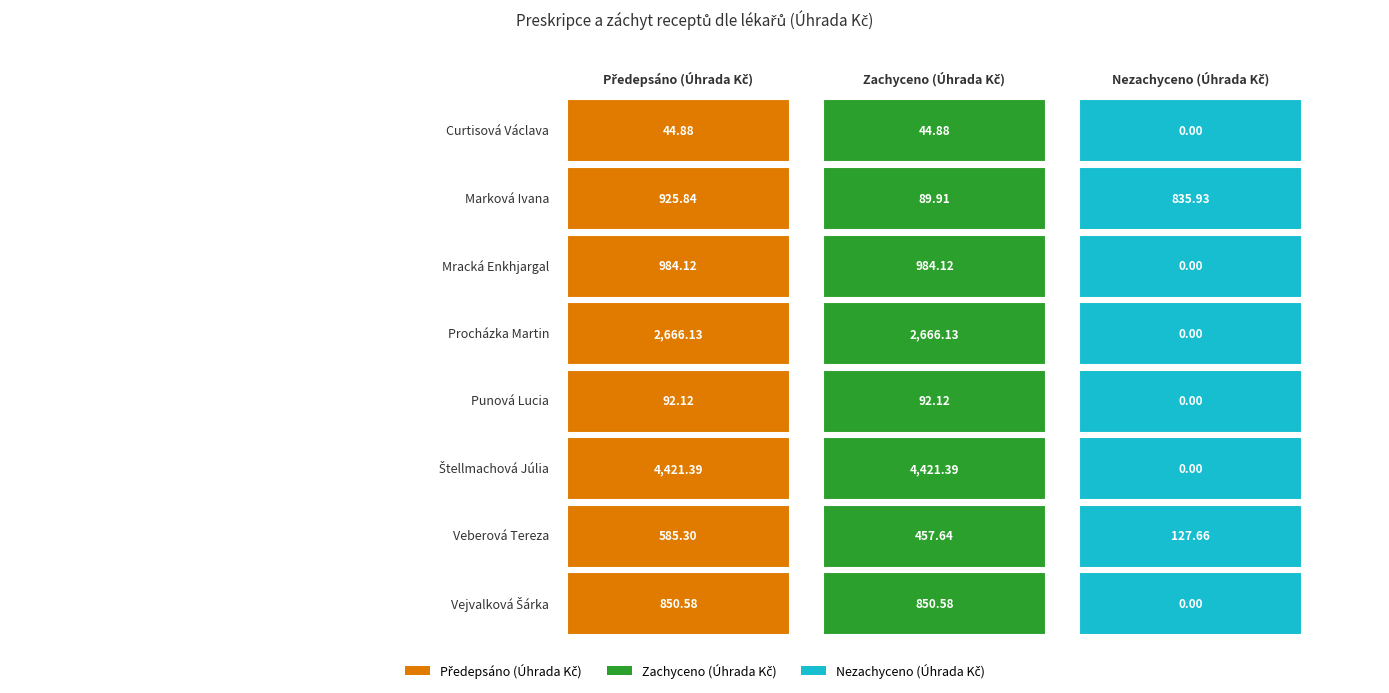

What is the total value across all series at Zachyceno (Úhrada Kč)?

9606.8